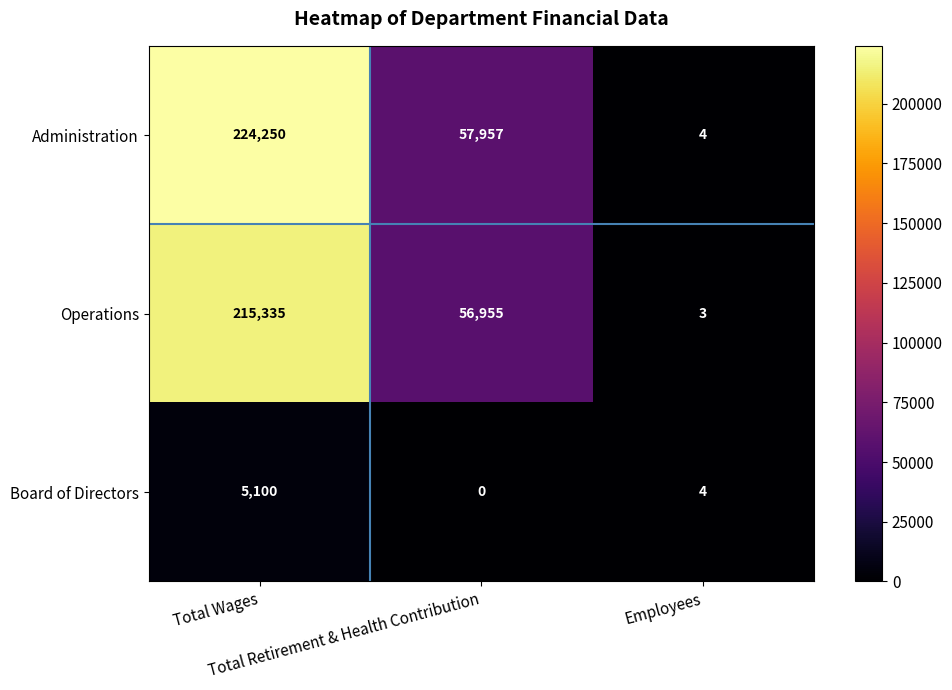

Rank the series by their maximum value, from highest to lowest.

Administration, Operations, Board of Directors